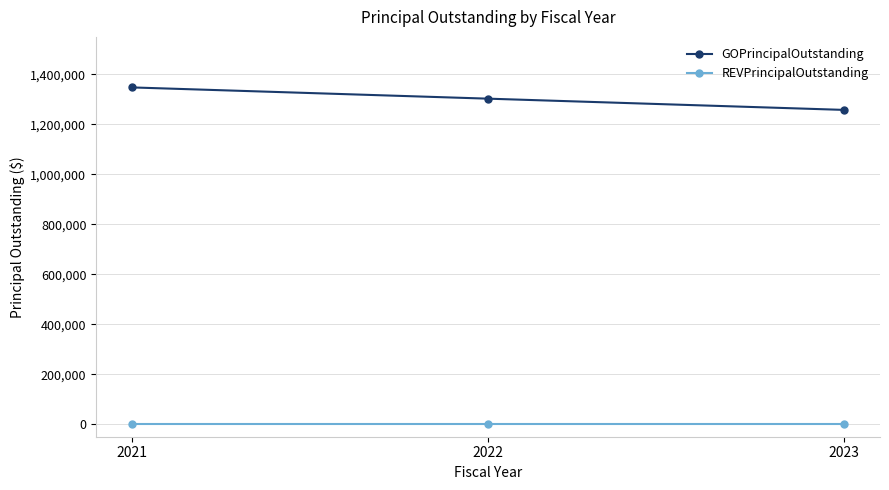

Rank the series by their average value, from lowest to highest.

REVPrincipalOutstanding, GOPrincipalOutstanding